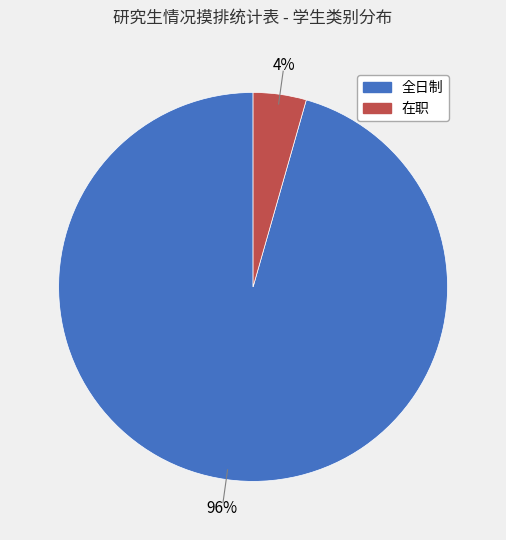

Count the number of slices in the pie.

2